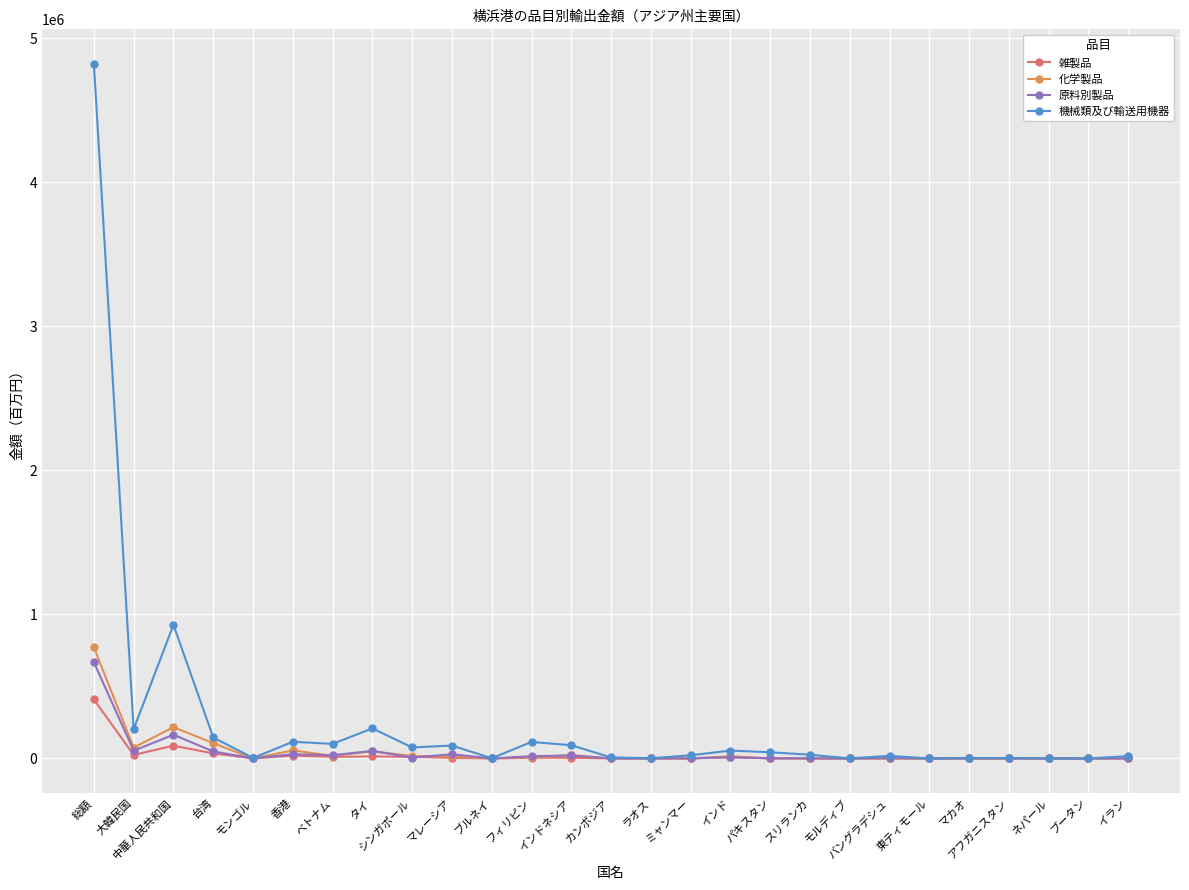

How many data points in 機械類及び輸送用機器 are above 26236?

14